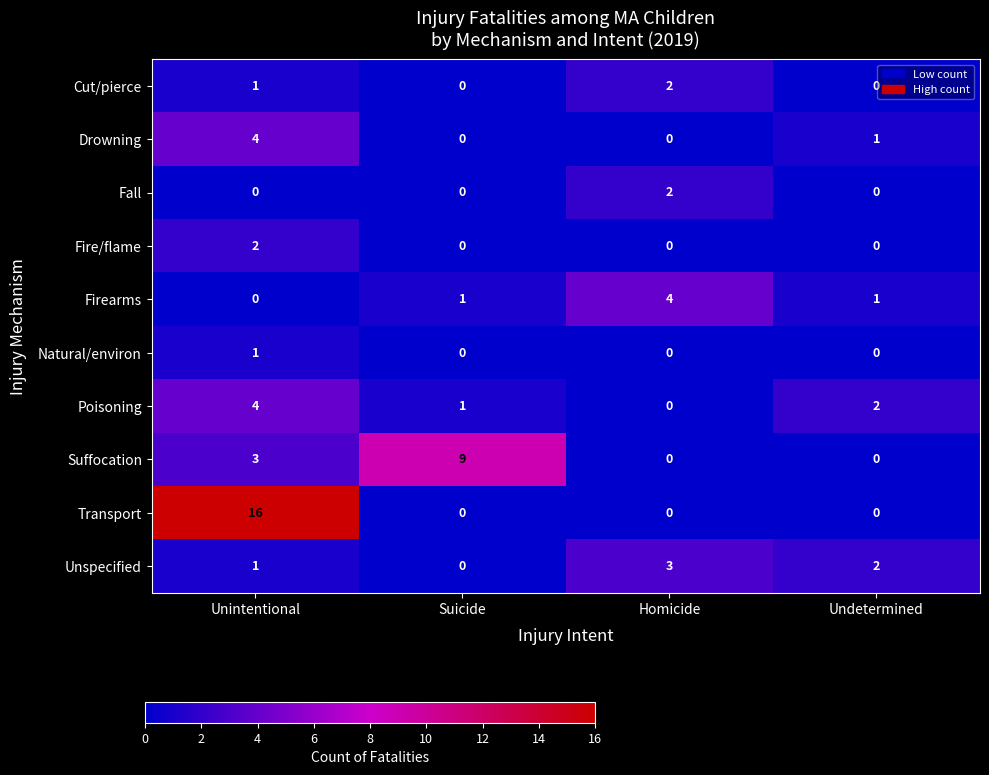

At how many categories does at least one series exceed 0?

4